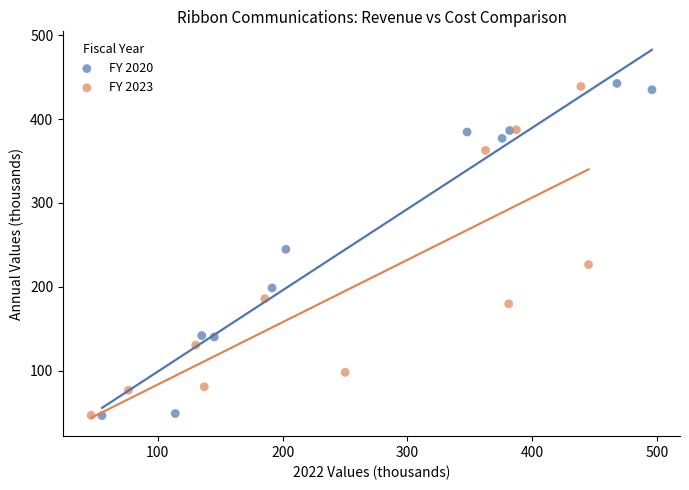

Which series has the widest spread of Y values?

FY 2020